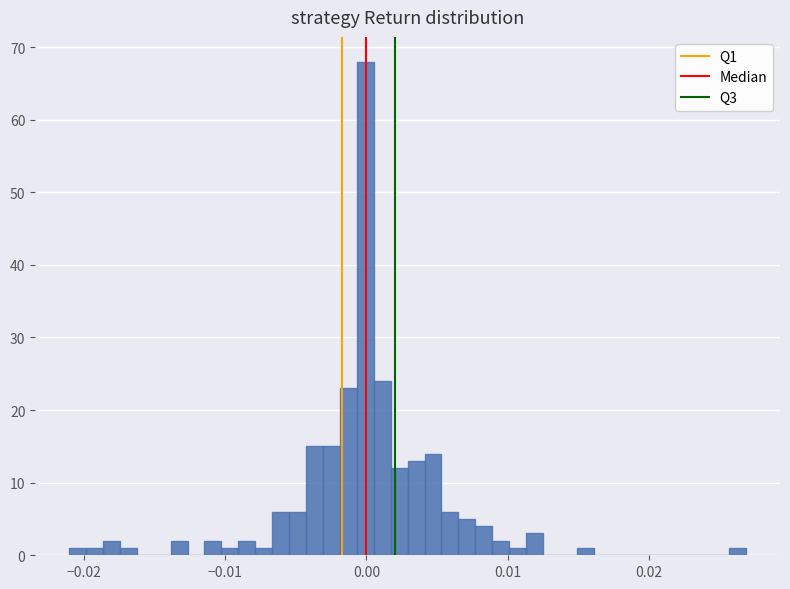

Around what value on the x-axis is the tallest bar? Give the approximate position of its centre, as read against the axis.

0.000